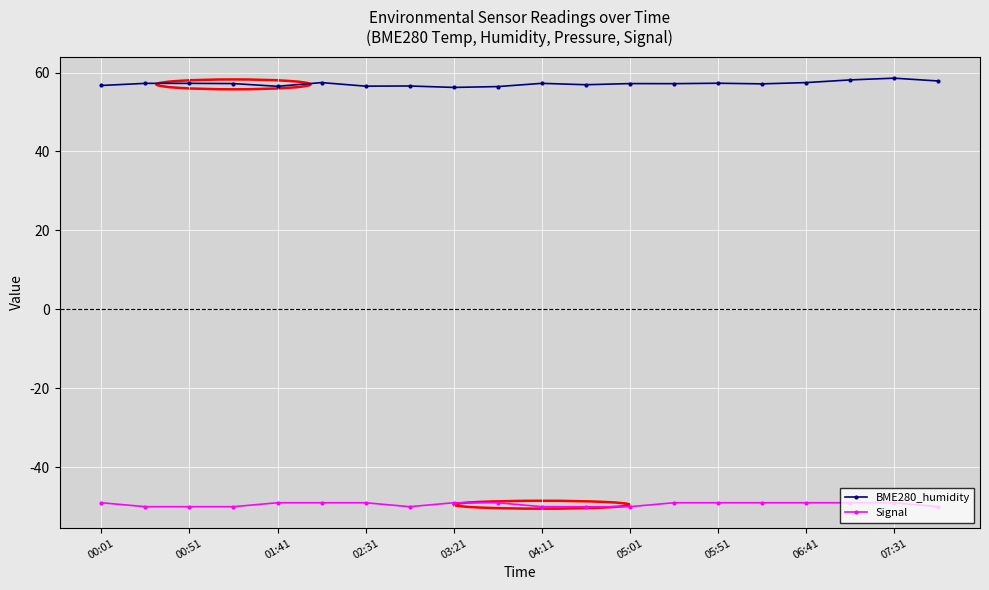

Rank the series by their average value, from lowest to highest.

Signal, BME280_humidity